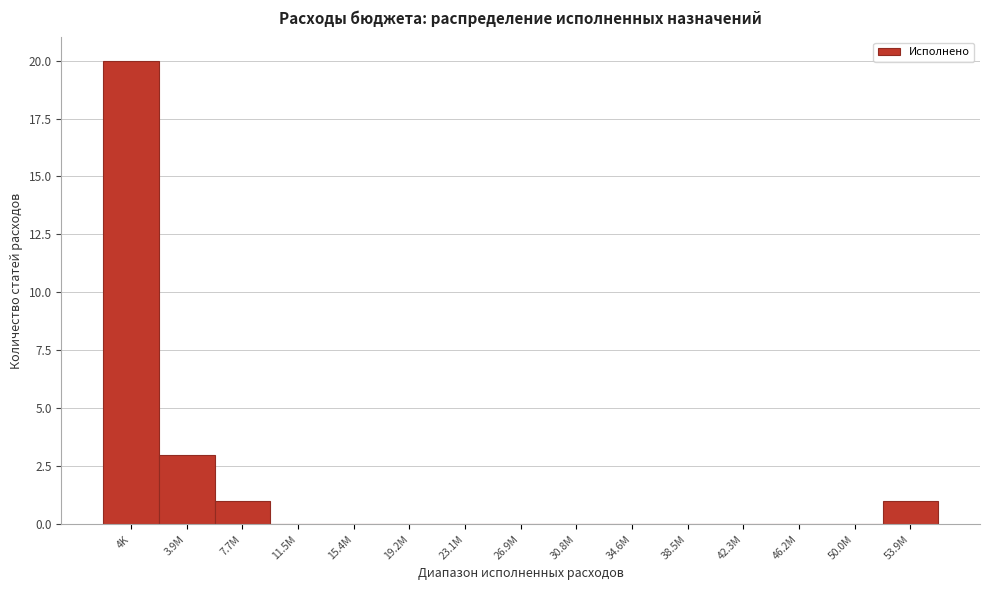

Reading left to right, transcribe all the data shown in this chart.

4K=20	3.9M=3	7.7M=1	11.5M=0	15.4M=0	19.2M=0	23.1M=0	26.9M=0	30.8M=0	34.6M=0	38.5M=0	42.3M=0	46.2M=0	50.0M=0	53.9M=1